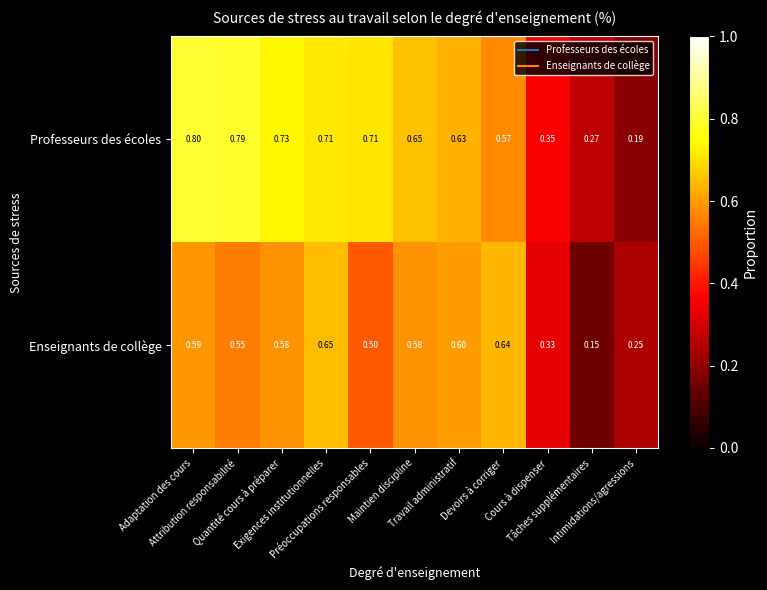

Which series has the widest spread of values?

Professeurs des écoles